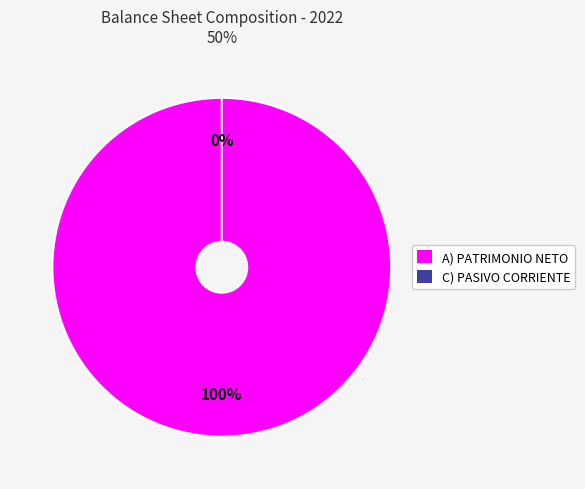

How many segments does this pie chart have?

2